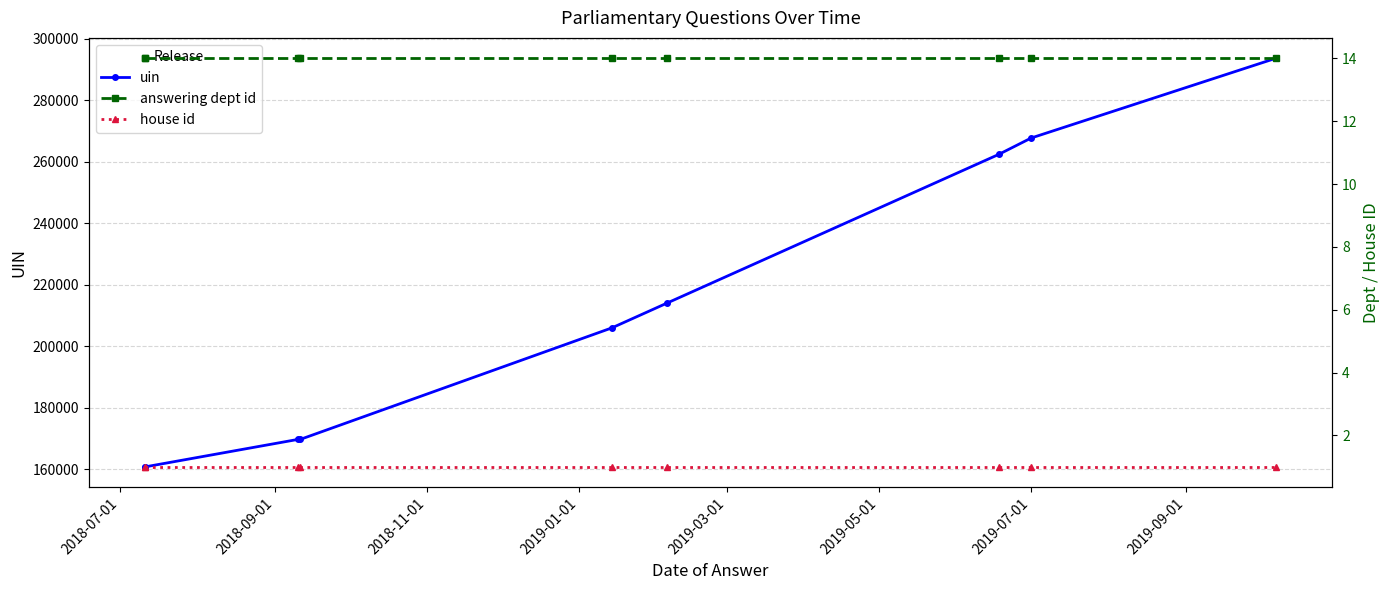

Rank the series at 2018-09-01 from highest to lowest value.

uin, answering dept id, house id